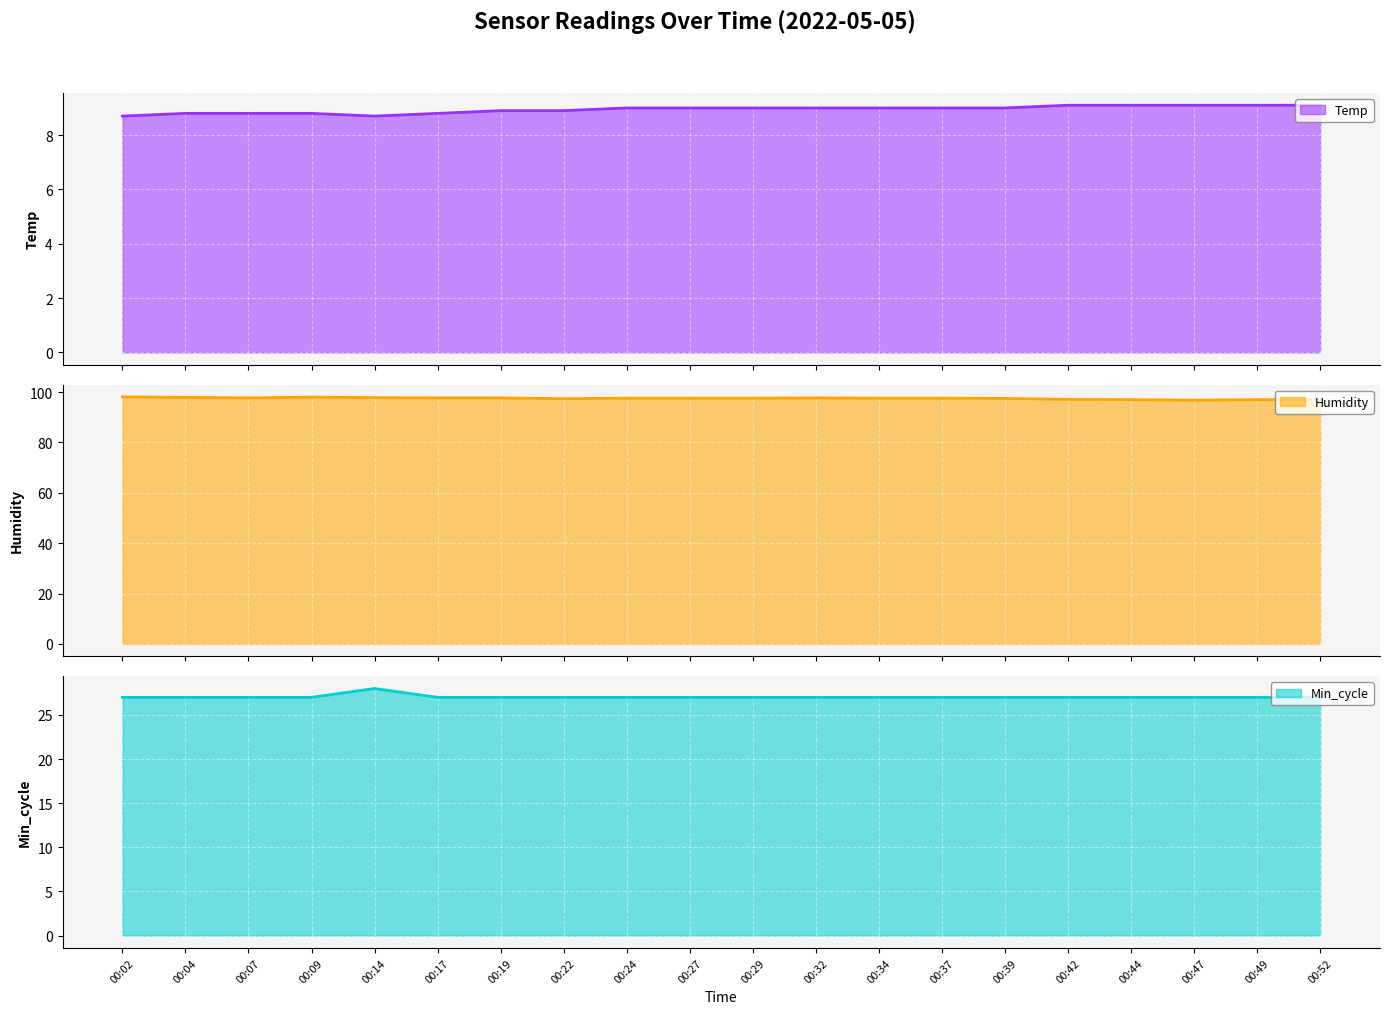

Between 00:47 and 00:52, which is larger?

00:47